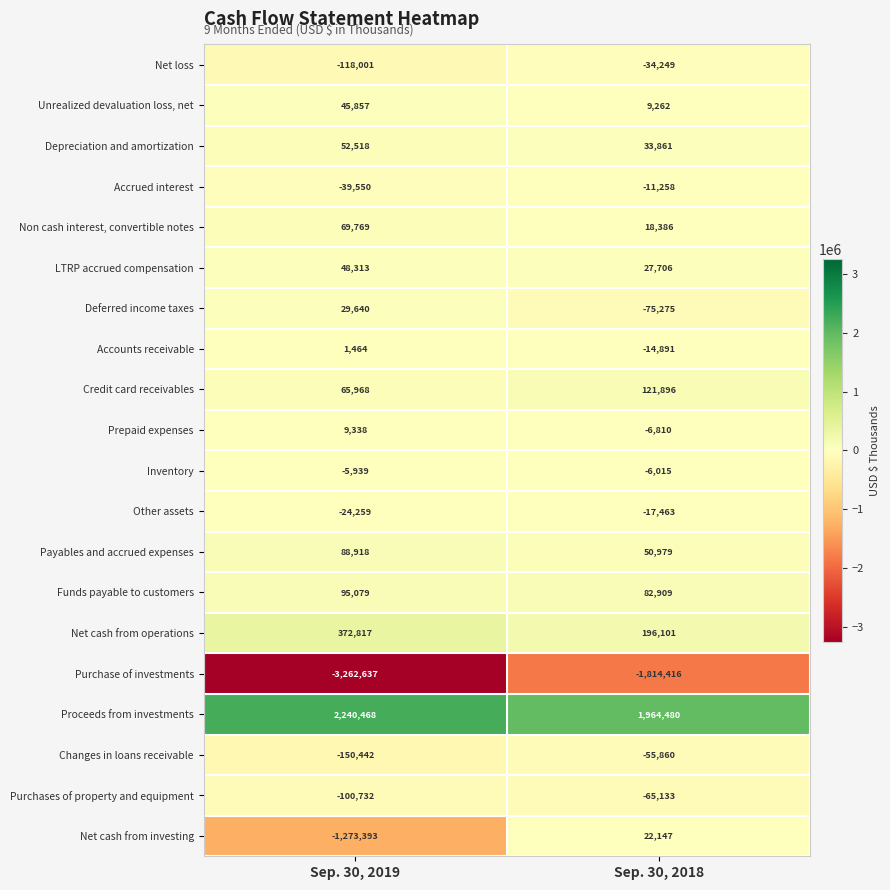

What is the spread (max minus min) of values at Sep. 30, 2019?

5503105